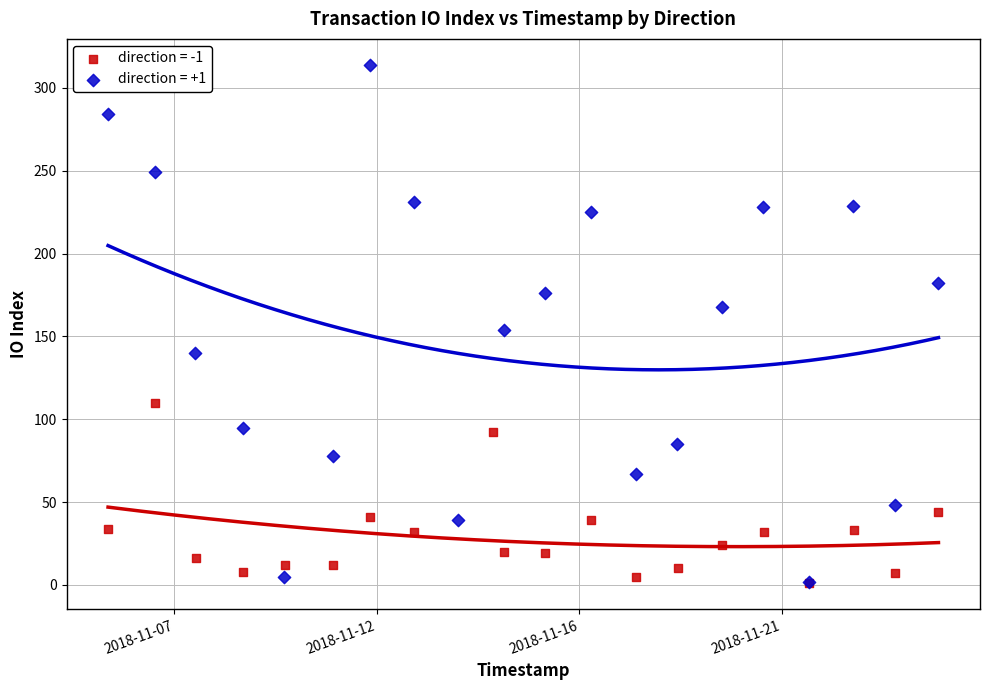

Which series reaches the maximum Y coordinate?

direction = +1